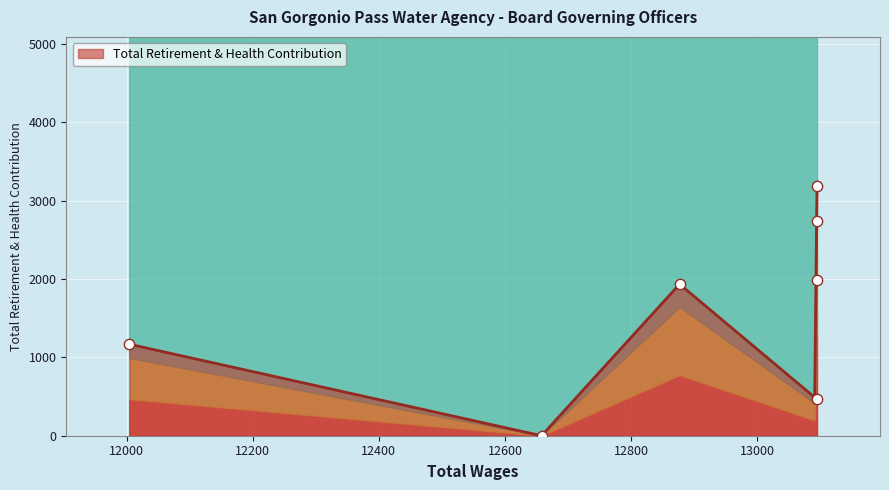

Between 13095.0 and 12877.0, which is larger?

12877.0